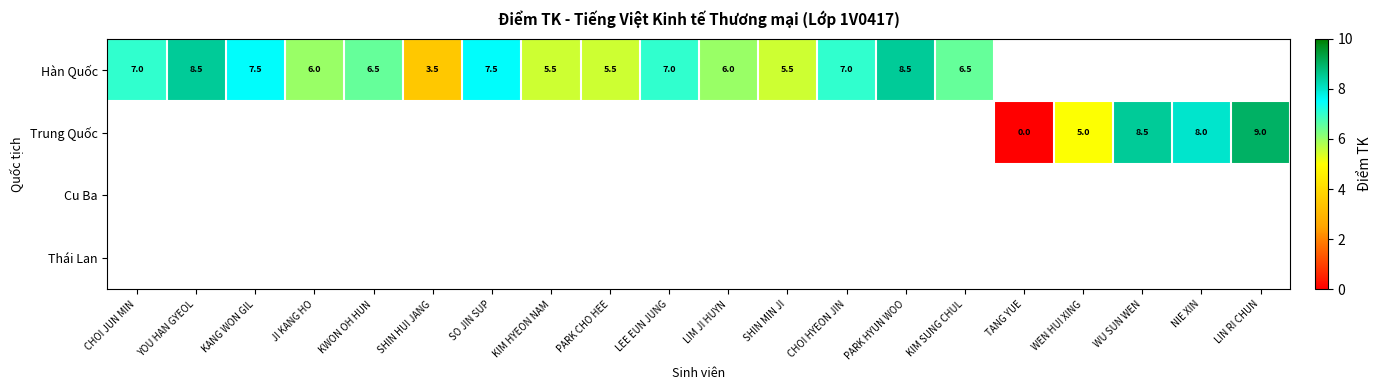

The Hàn Quốc series shows 7.5 at SO JIN SUP. True or false?

True